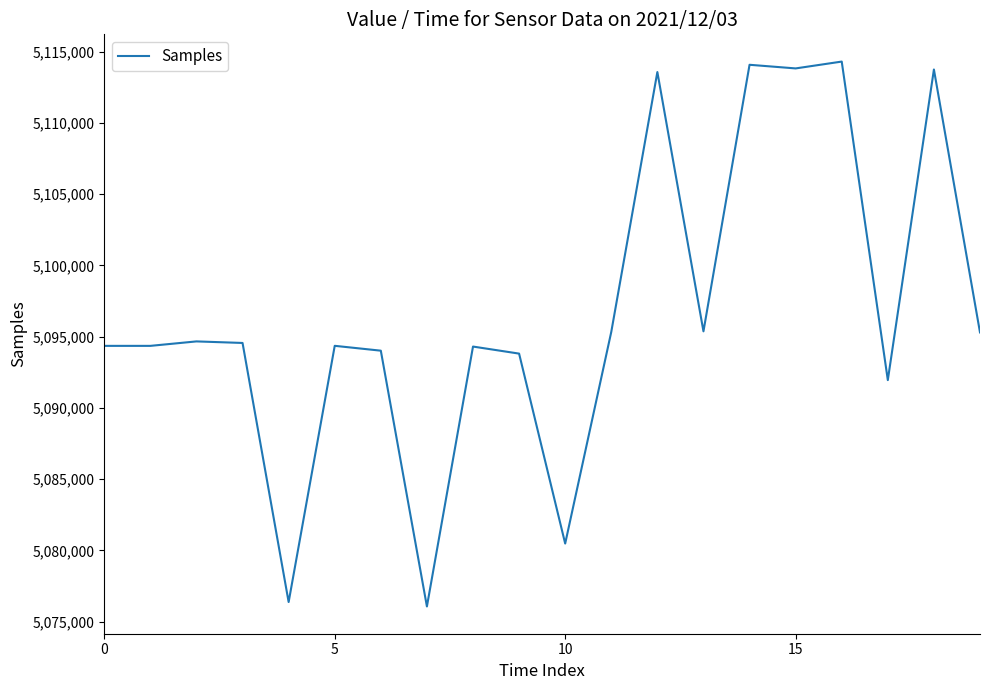

How many lines are shown in the chart?

1